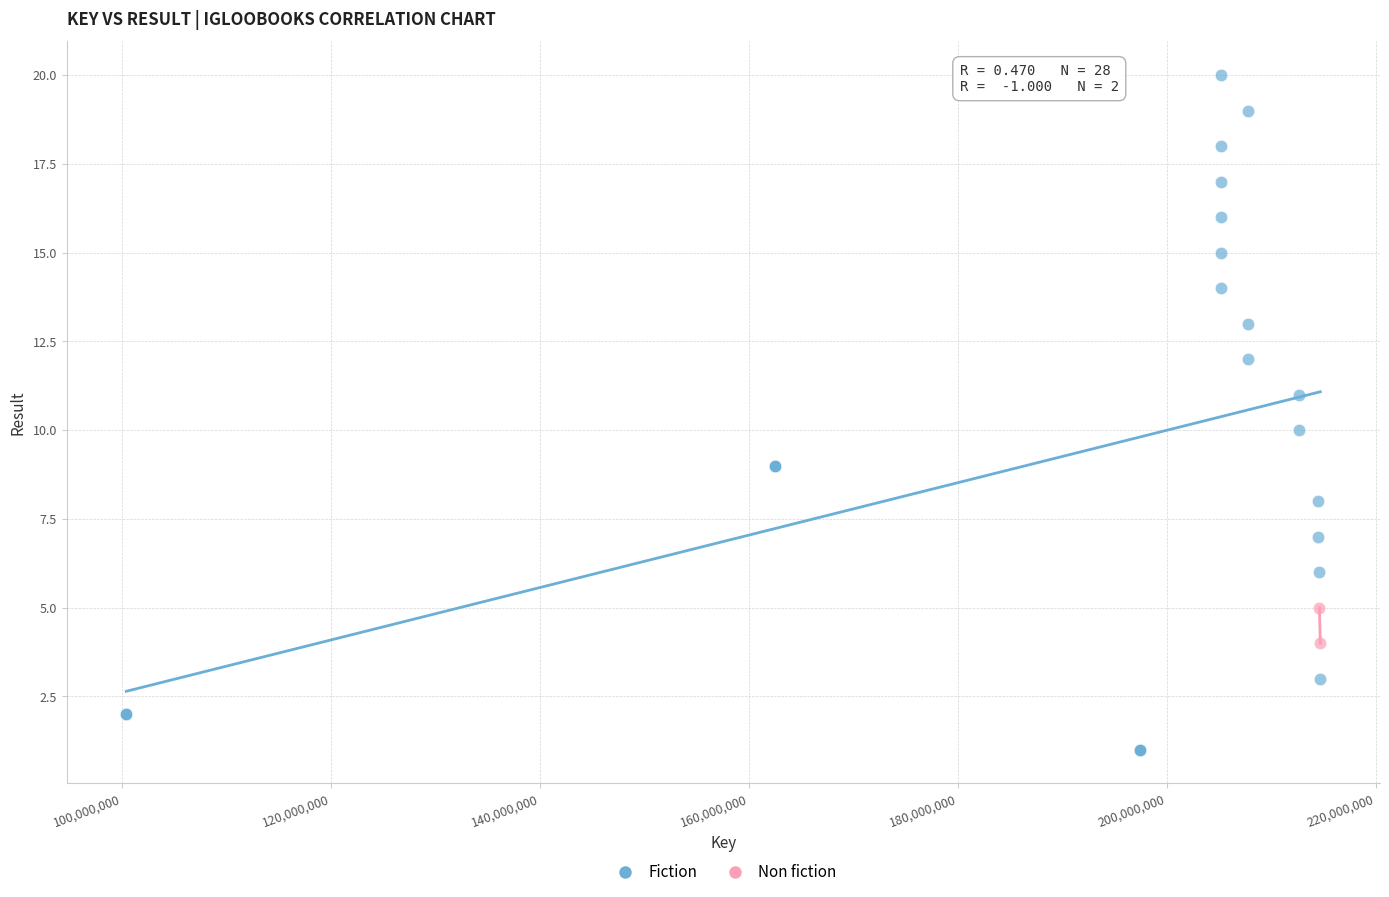

What are all the series names shown in the legend?

Fiction, Non fiction